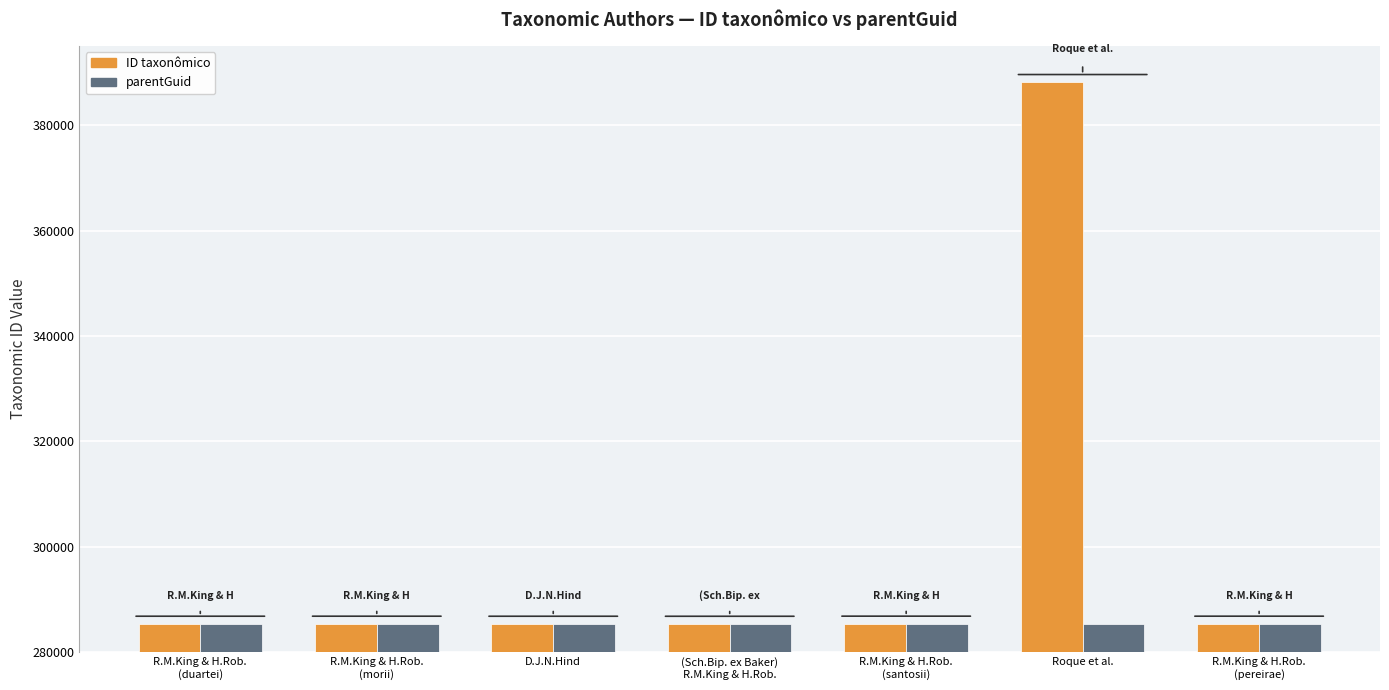

What position from the right is R.M.King & H.Rob.
(morii)?

6